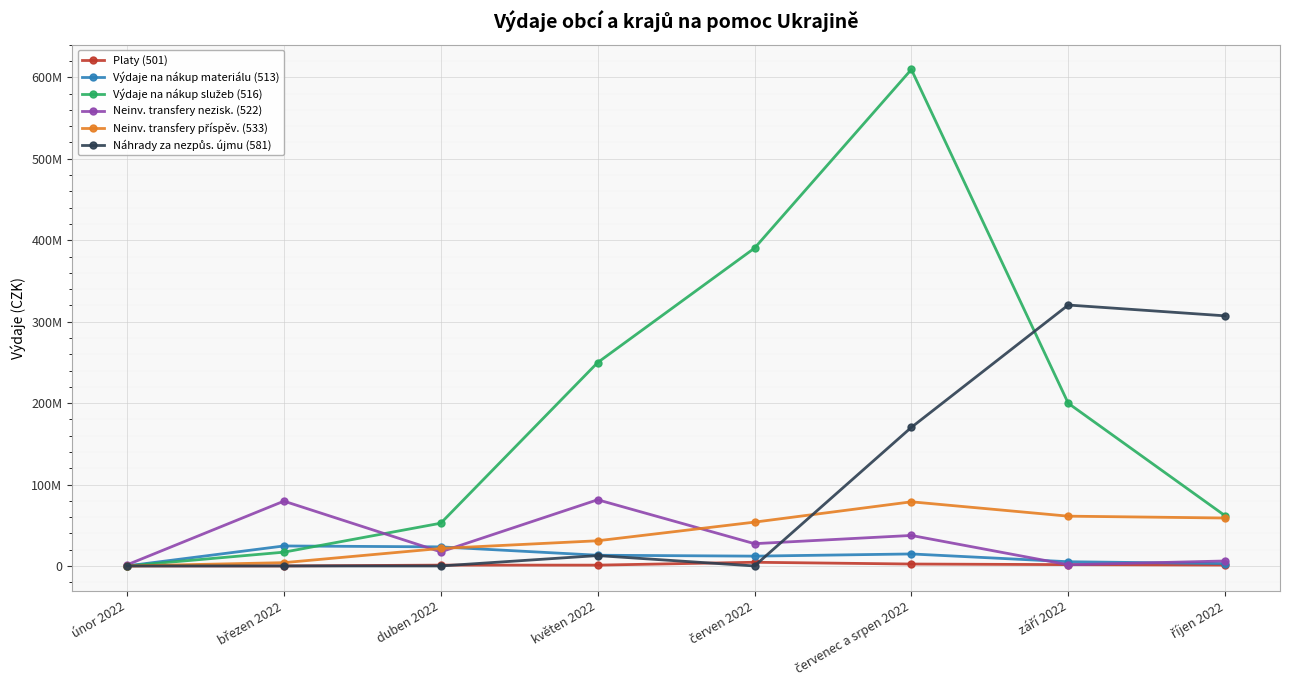

Is it true that Platy (501) equals 1002701.9 at květen 2022?

True